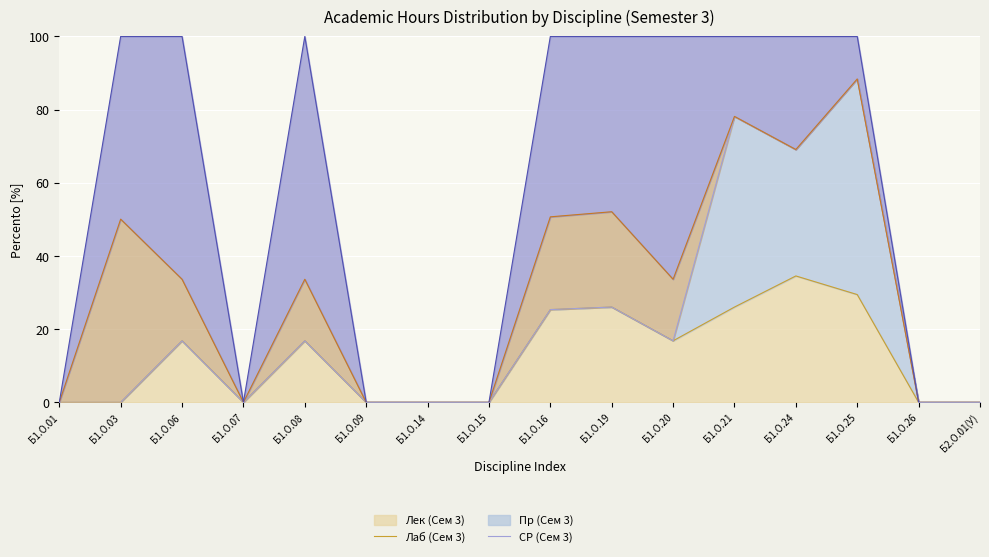

True or false: Лаб (Сем 3) (line) and СР (Сем 3) (line) cross at least once.

False